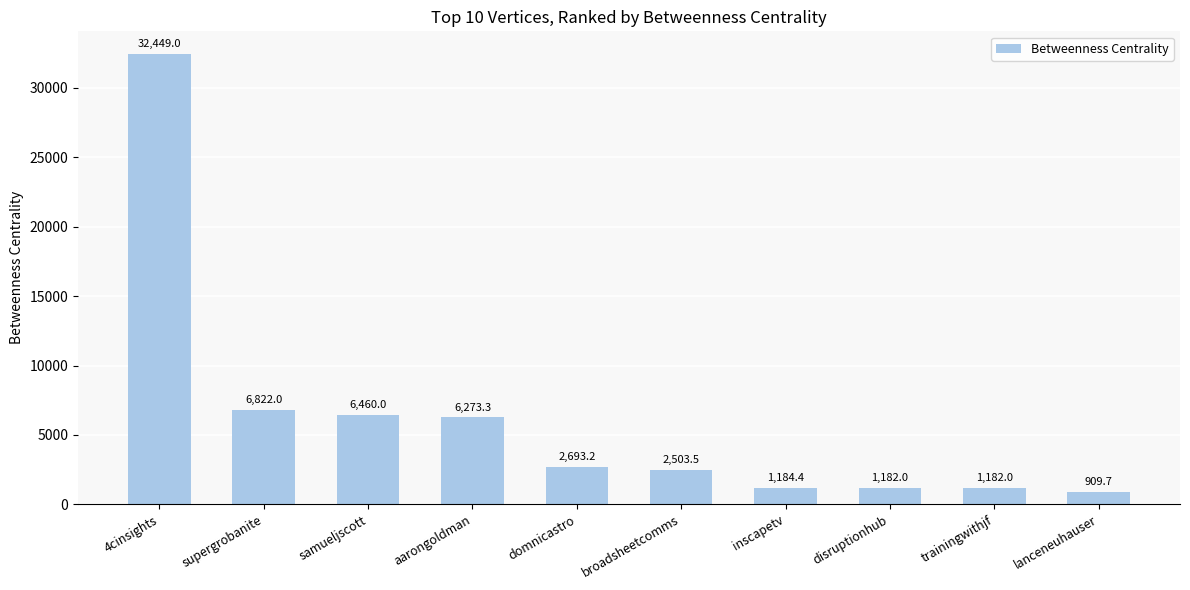

Which has a higher value, domnicastro or trainingwithjf?

domnicastro